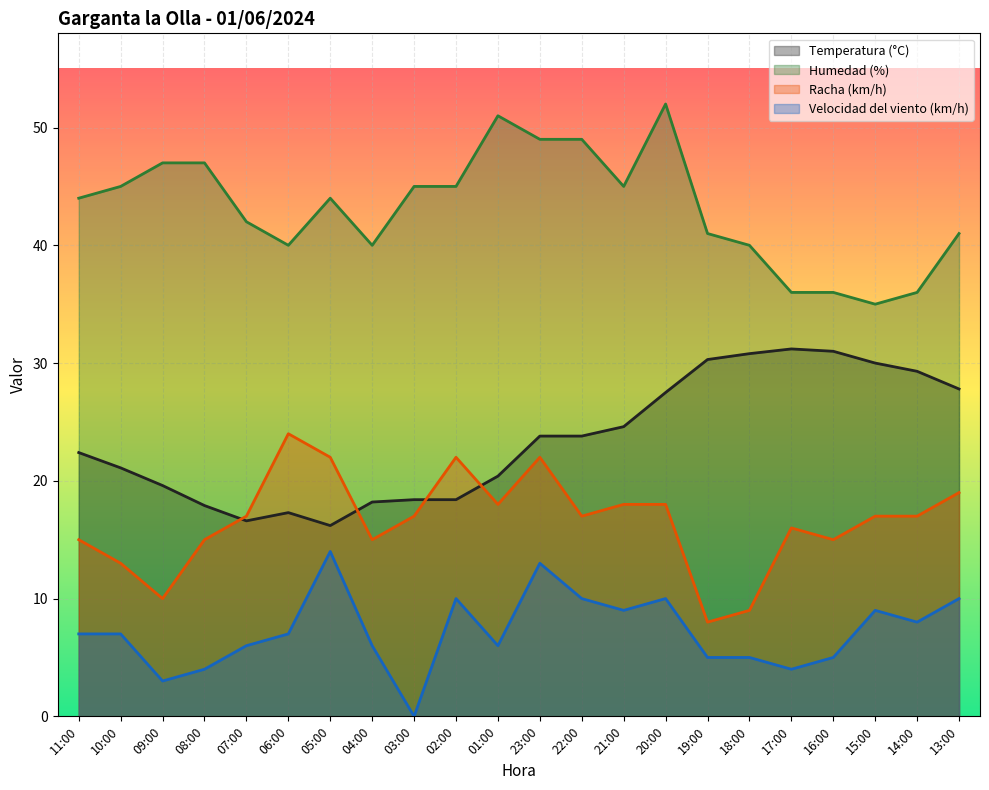

Which category has the highest value in the Velocidad del viento (km/h) series?

05:00